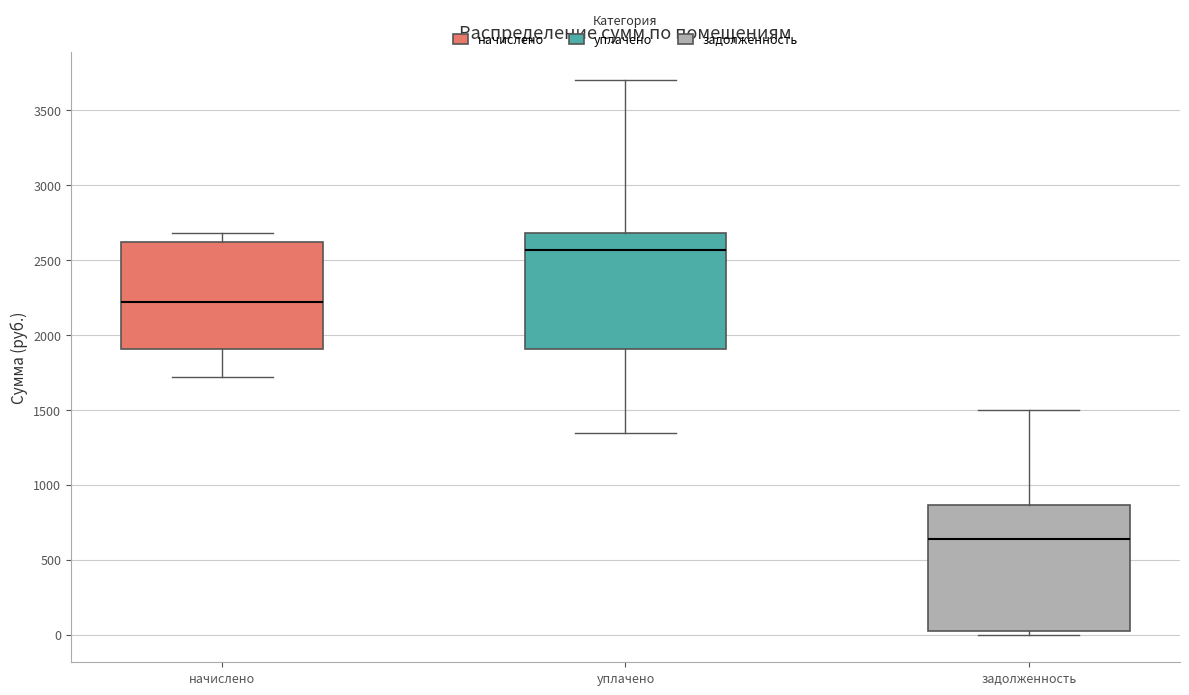

Where does the upper whisker of the box for уплачено end on the y-axis? The values are not printed on the chart, so give them approximately, as read against the axis.

3700